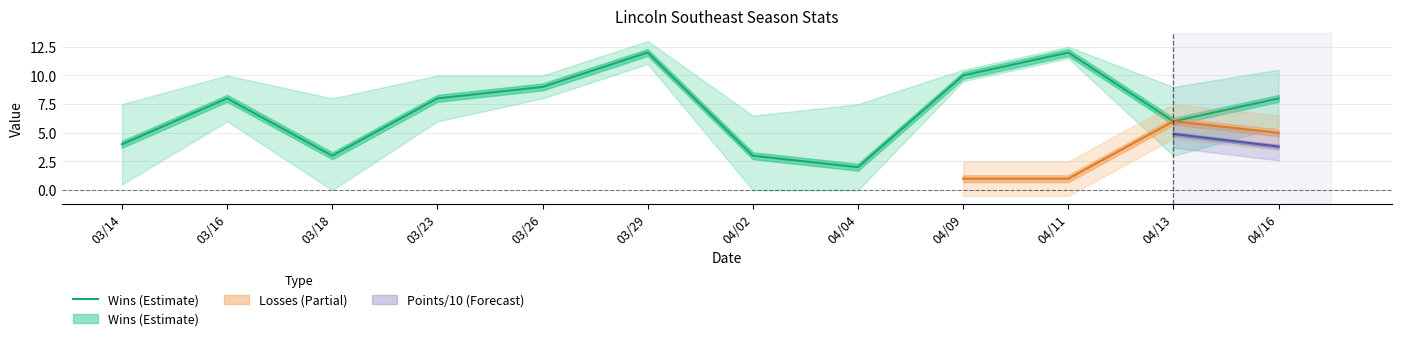

The value at 03/14 is 5. True or false?

False